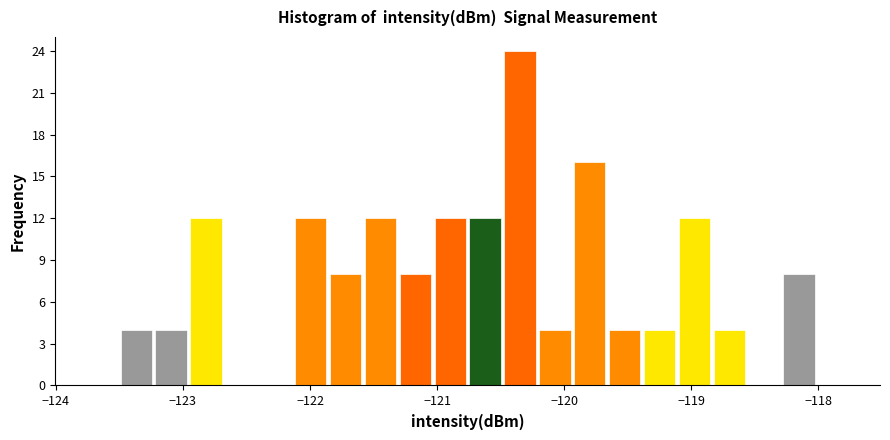

Around what value on the x-axis is the tallest bar? Give the approximate position of its centre, as read against the axis.

-120.3